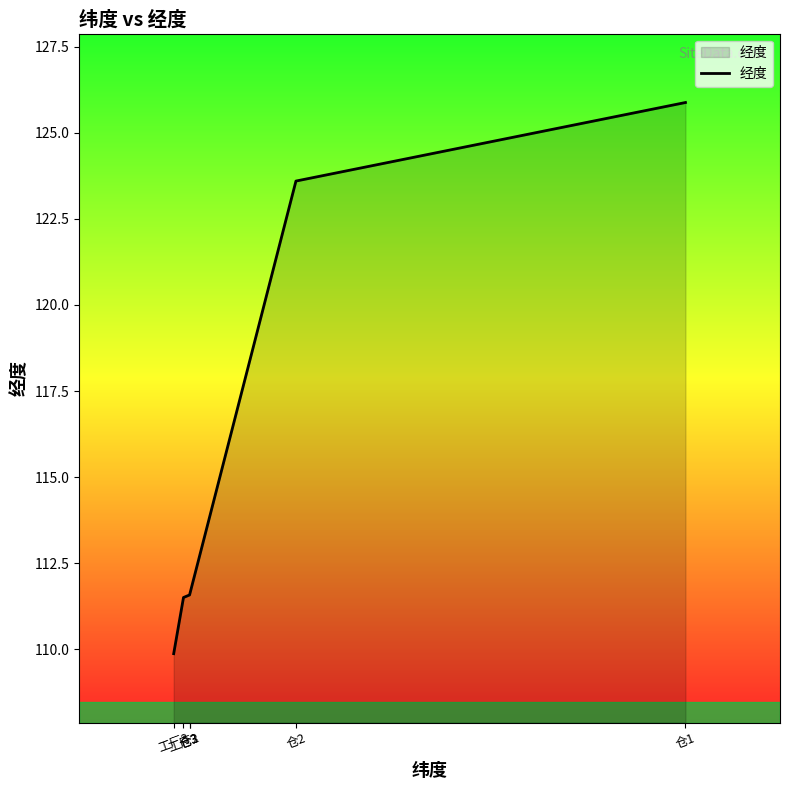

How many lines are shown in the chart?

1